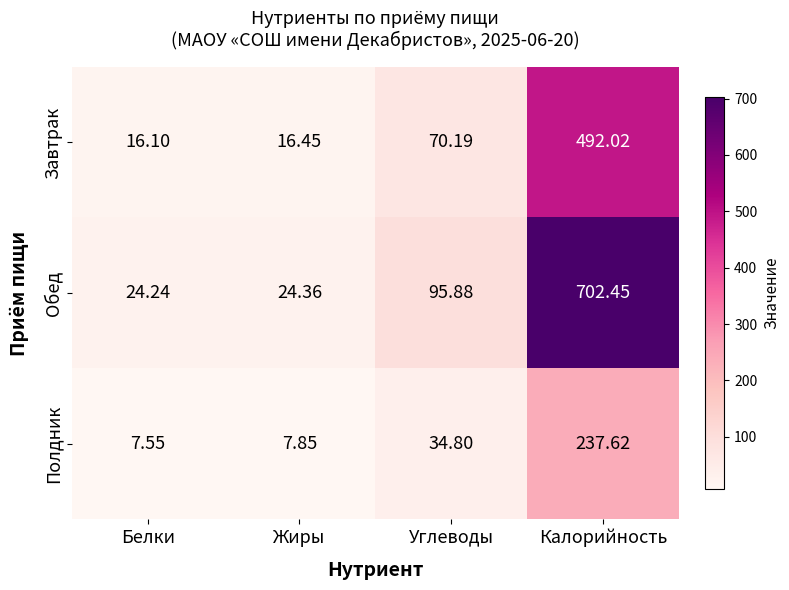

List the series in order of their overall mean, lowest first.

Полдник, Завтрак, Обед